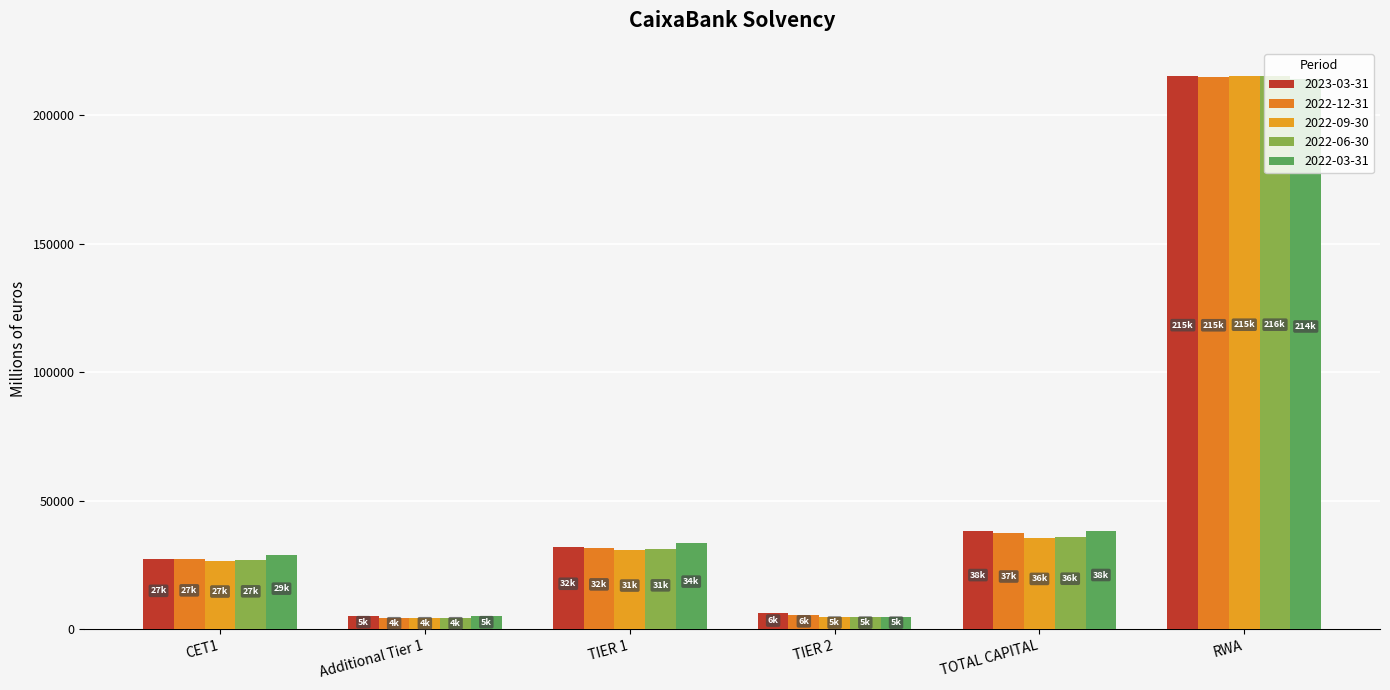

Is it true that 2022-06-30 equals 215514.7 at RWA?

True